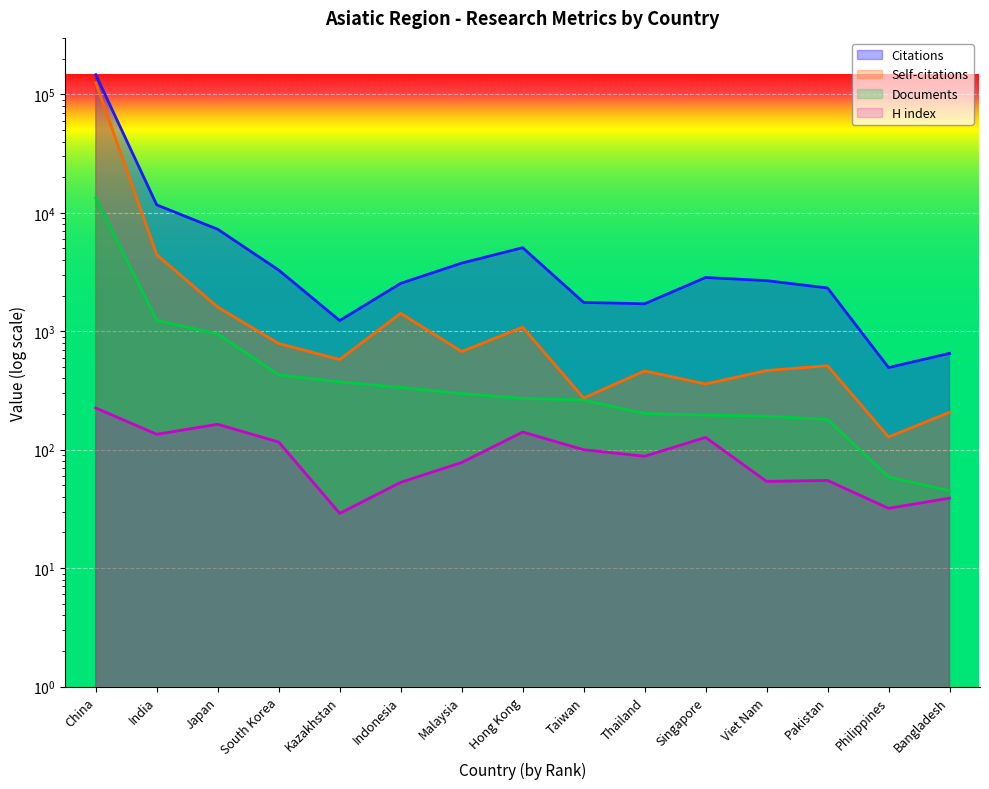

True or false: Citations and H index intersect in this chart.

False